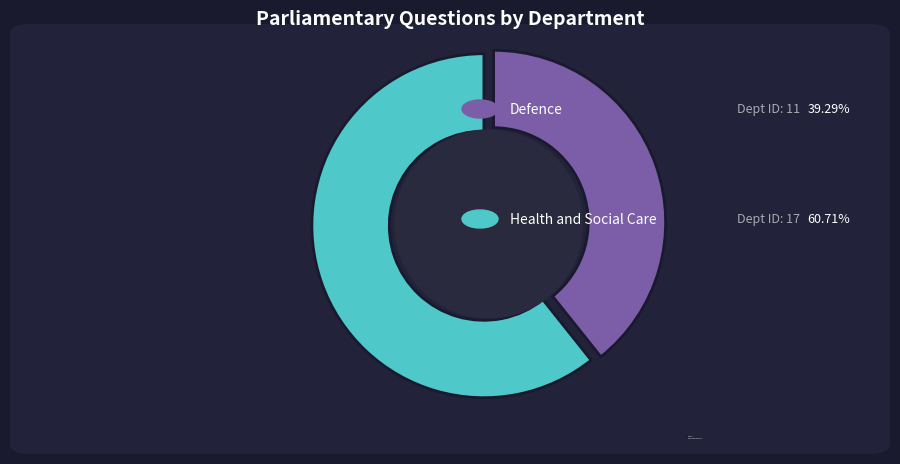

Approximately how many times larger is the value at Defence compared to Health and Social Care?

0.6